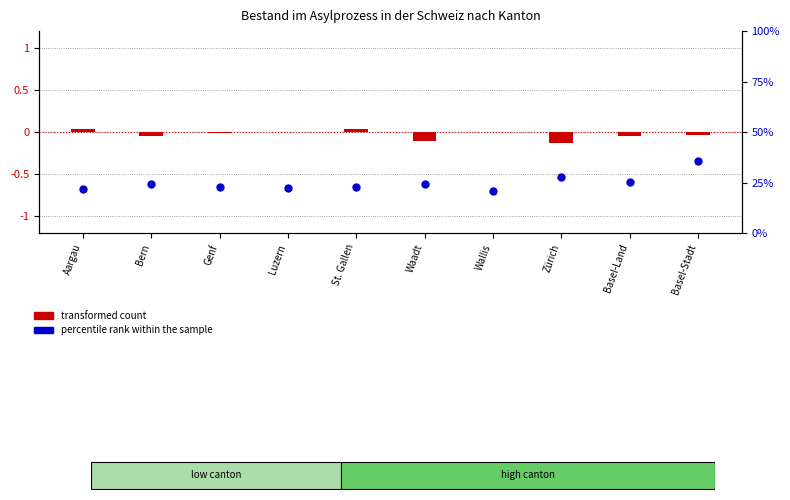

What is the ratio of the value at Basel-Land to the value at Basel-Stadt?

0.7